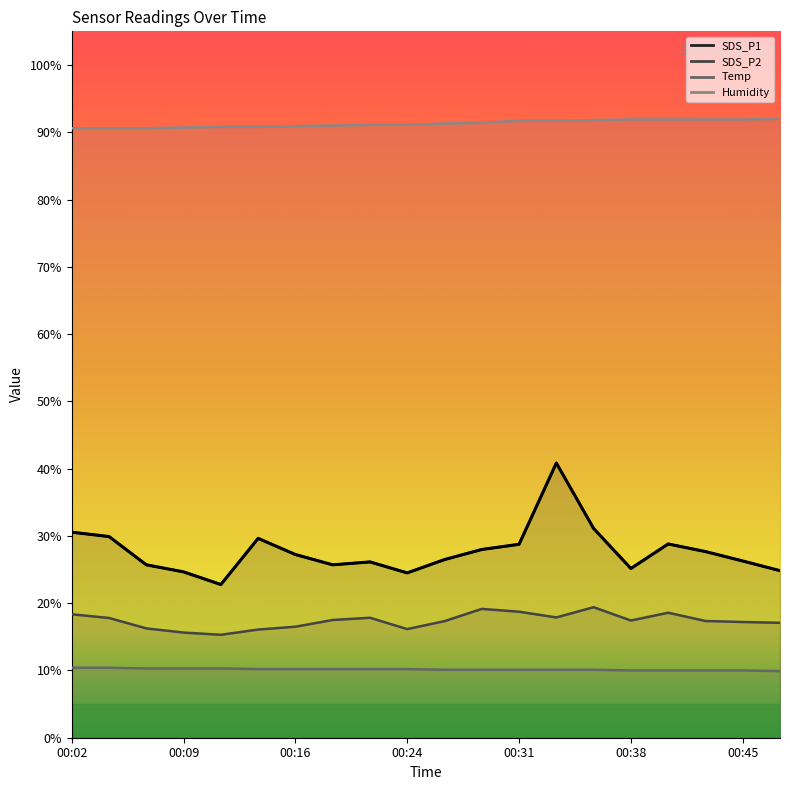

What is the difference between the maximum and second lowest values?

16.3